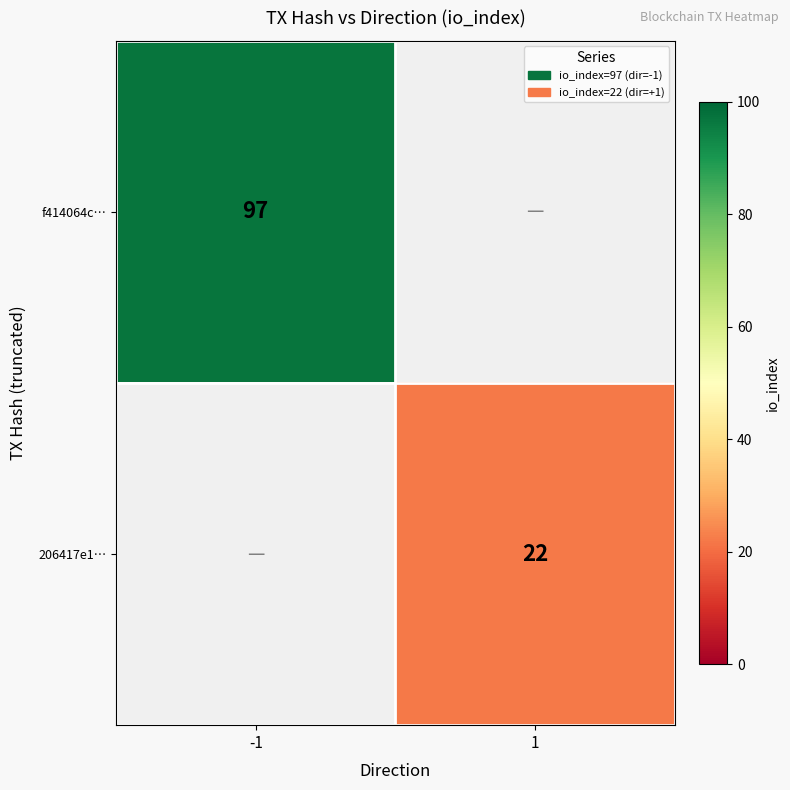

At how many categories does at least one series exceed 46?

1